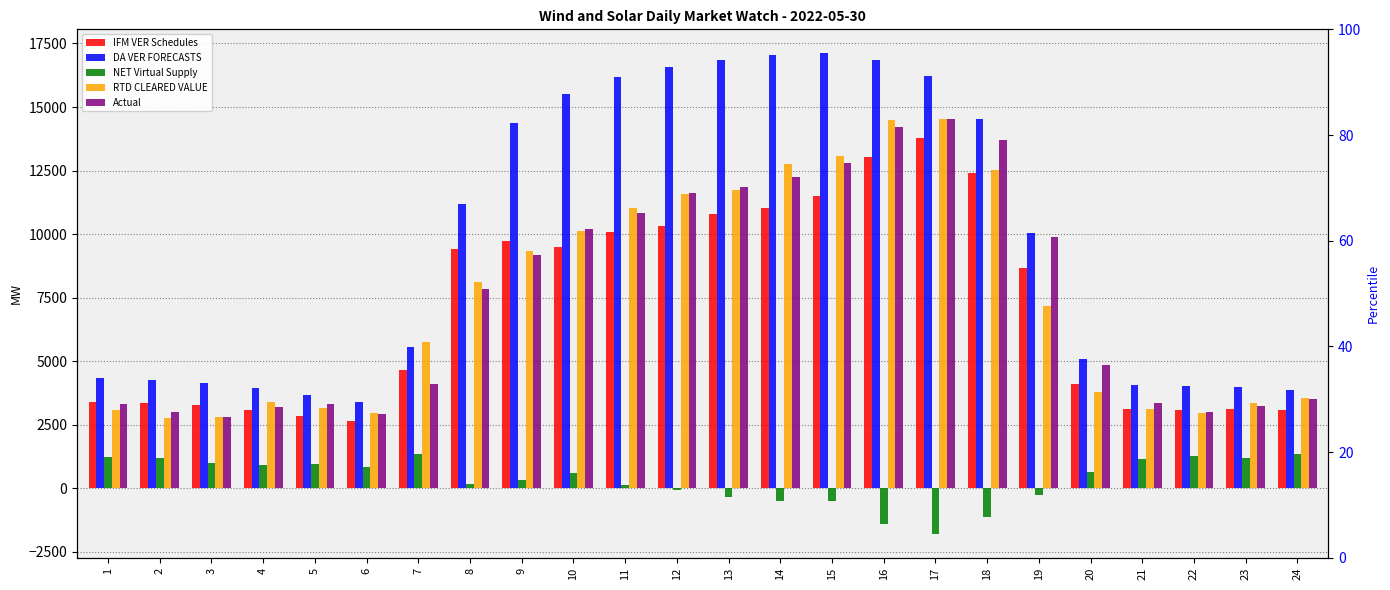

What is the value of the IFM VER Schedules bar at the 7th from the left?

4650.1